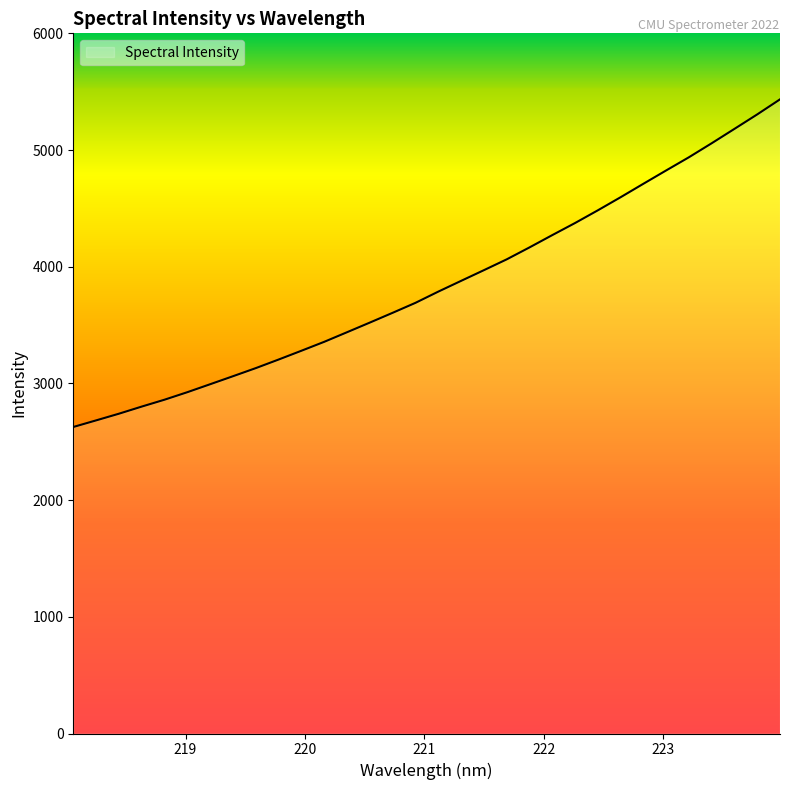

What is the difference between the maximum and minimum values?

2807.6